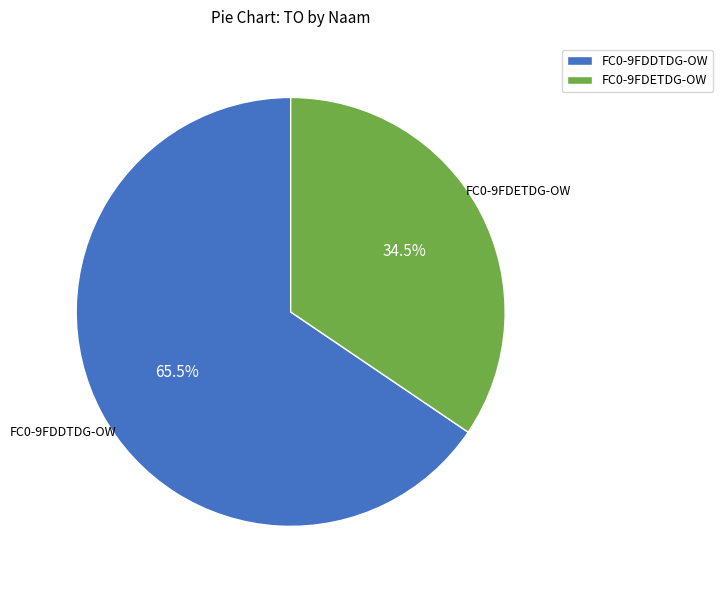

How much of the chart is everything except FC0-9FDDTDG-OW?

34.5%